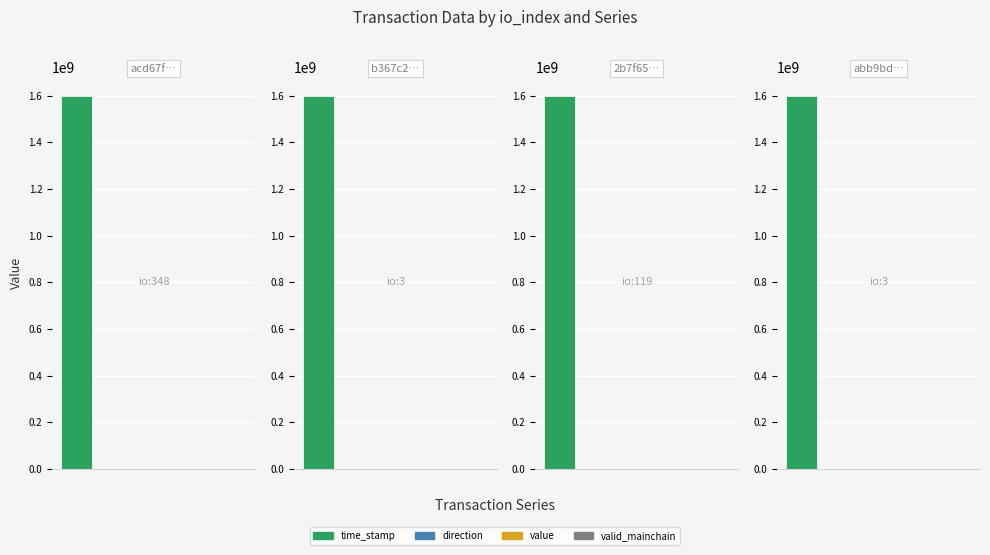

What is the approximate value of valid_mainchain at 348?

1.0